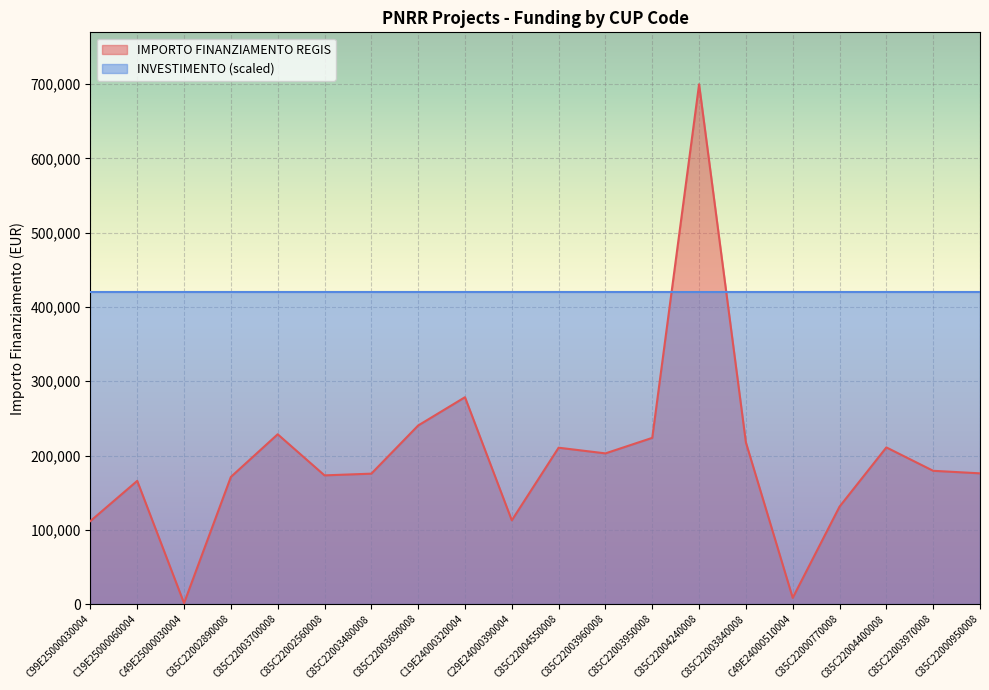

At which category does the data reach its first local valley?

C49E25000030004